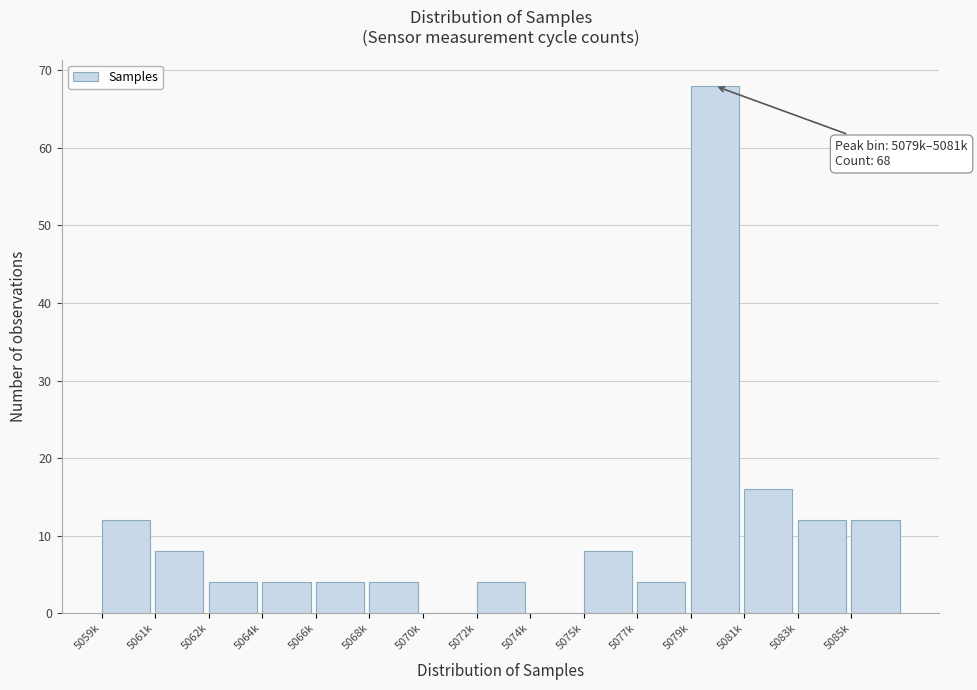

Reading right to left, transcribe all the data shown in this chart.

5085k=12	5083k=12	5081k=16	5079k=68	5077k=4	5075k=8	5074k=0	5072k=4	5070k=0	5068k=4	5066k=4	5064k=4	5062k=4	5061k=8	5059k=12